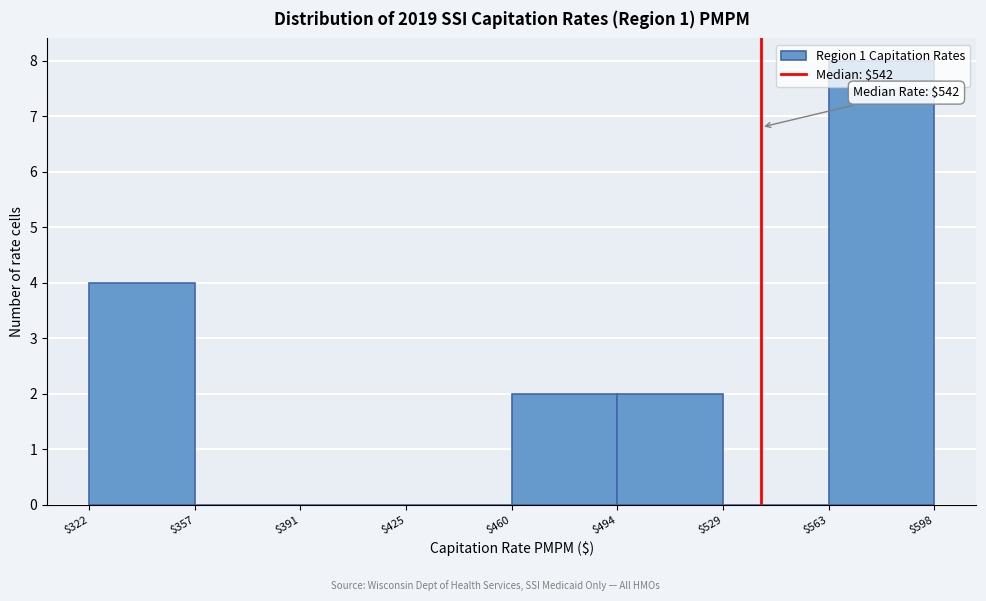

Which range on the x-axis has the tallest bar?

$563 to $598